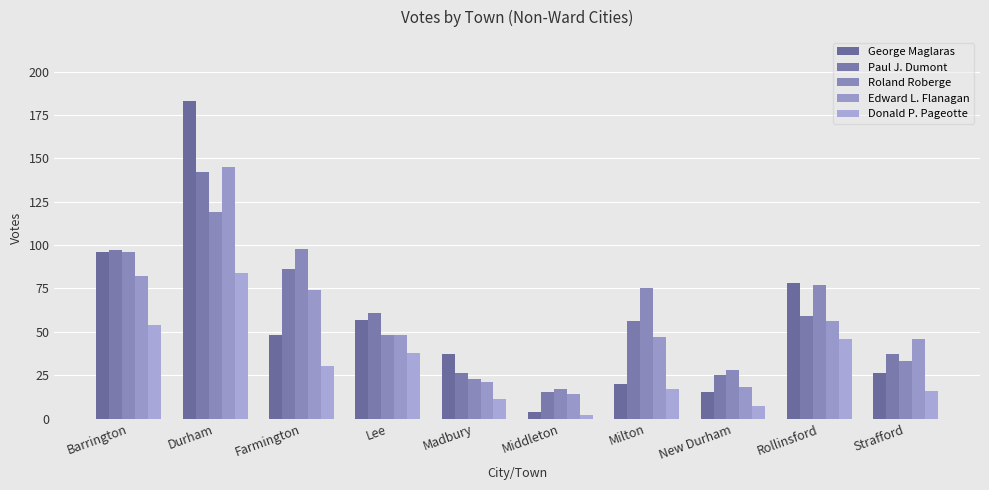

What is the value of the Edward L. Flanagan bar at the 1st from the left?

82